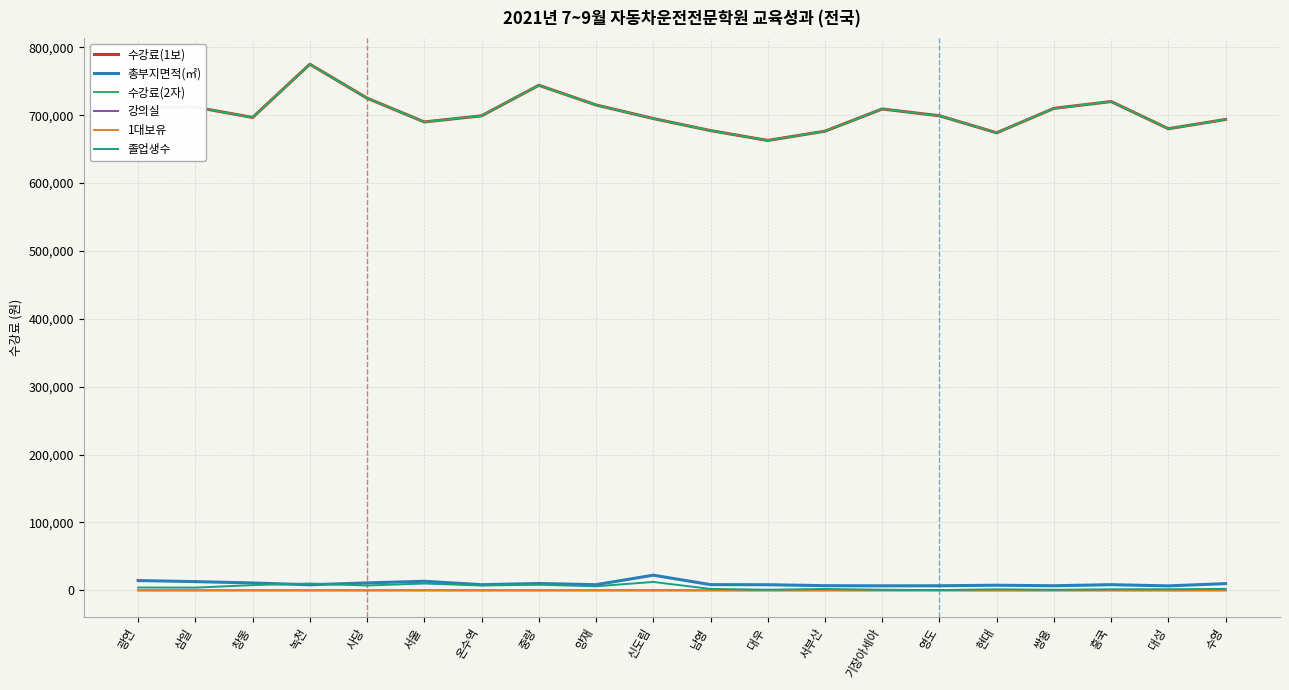

At which category is the sum across all series the highest?

녹천